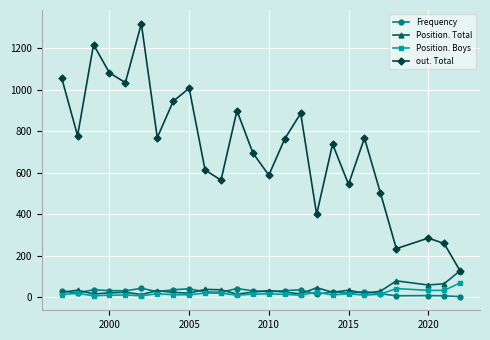

True or false: out. Total and Frequency intersect in this chart.

False